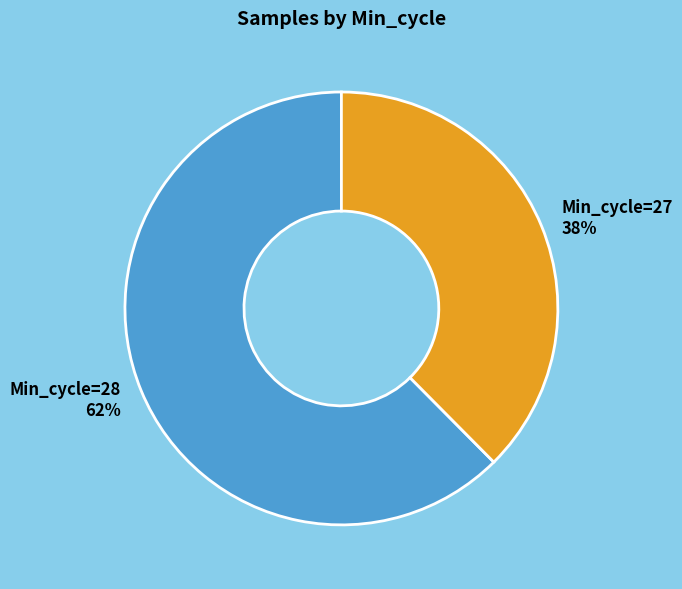

What is the smallest slice in the pie chart?

Min_cycle=27